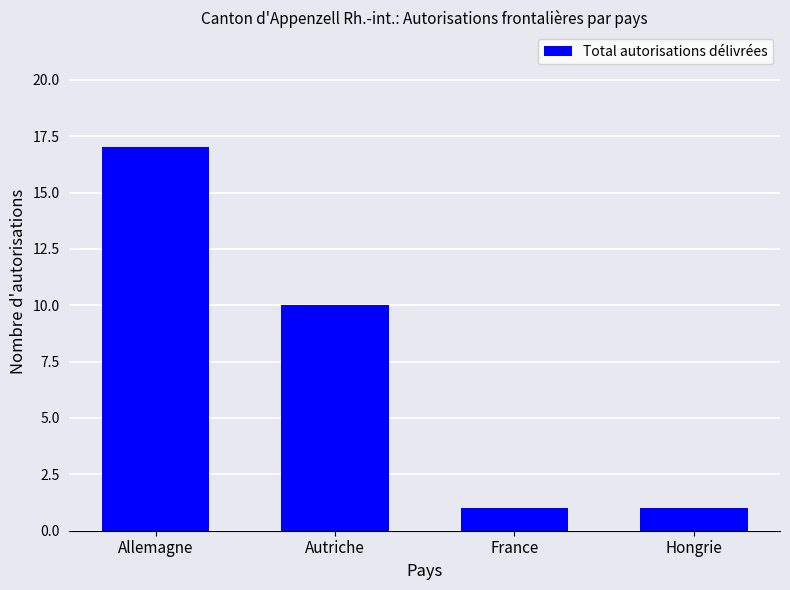

What is the label of the 3rd bar from the left?

France